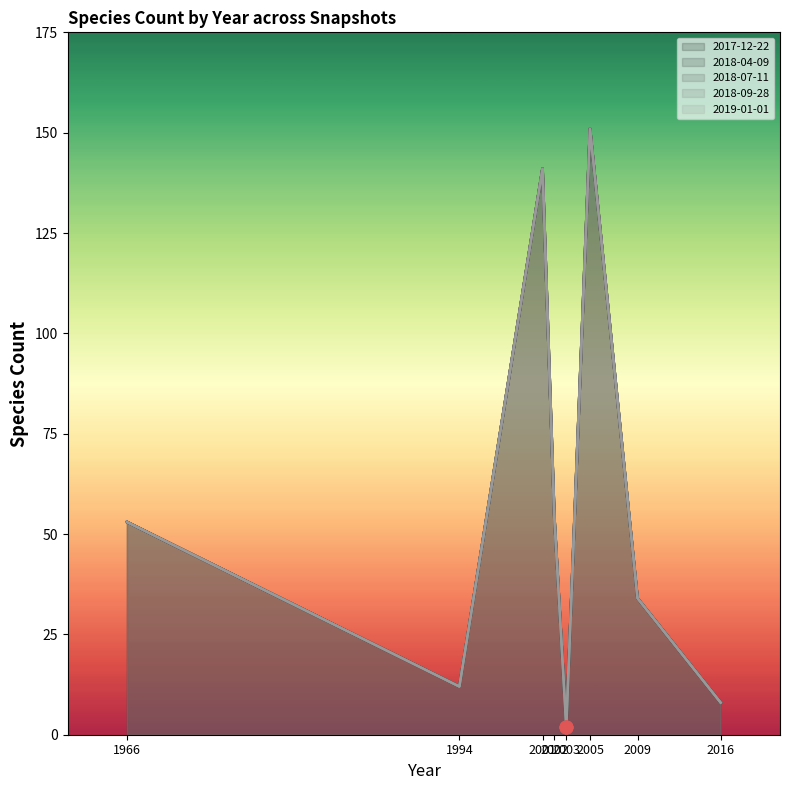

Approximately how many times larger is the value at 2017-12-22 2009 compared to 2018-09-28 2003?

17.0